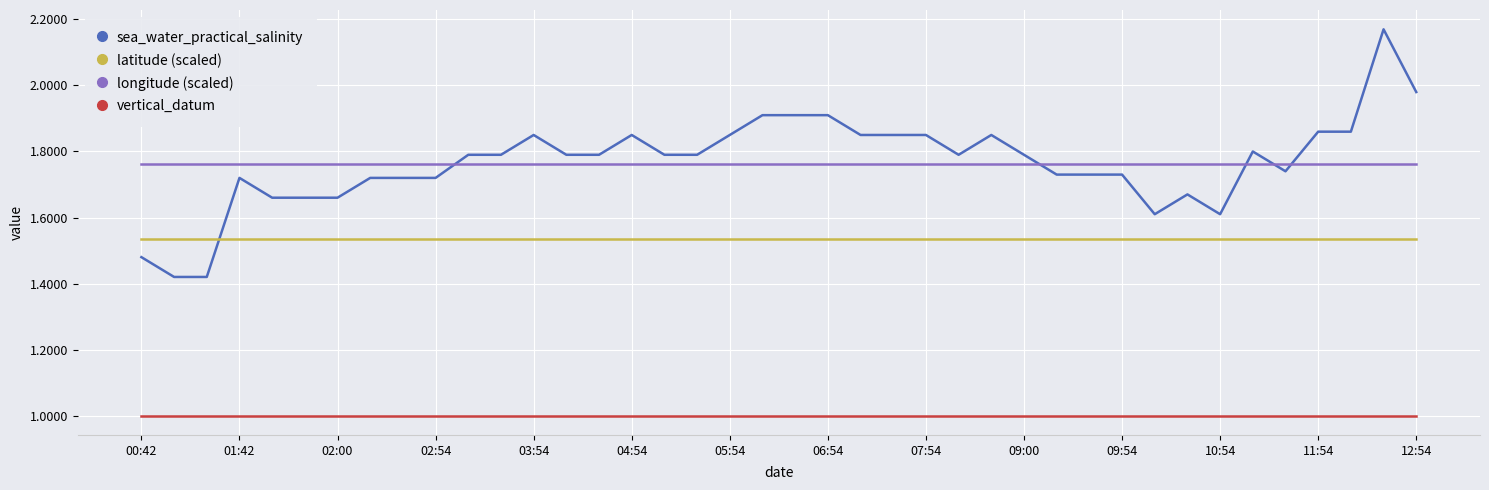

List the series in order of their peak value, lowest first.

vertical_datum, latitude (scaled), longitude (scaled), sea_water_practical_salinity